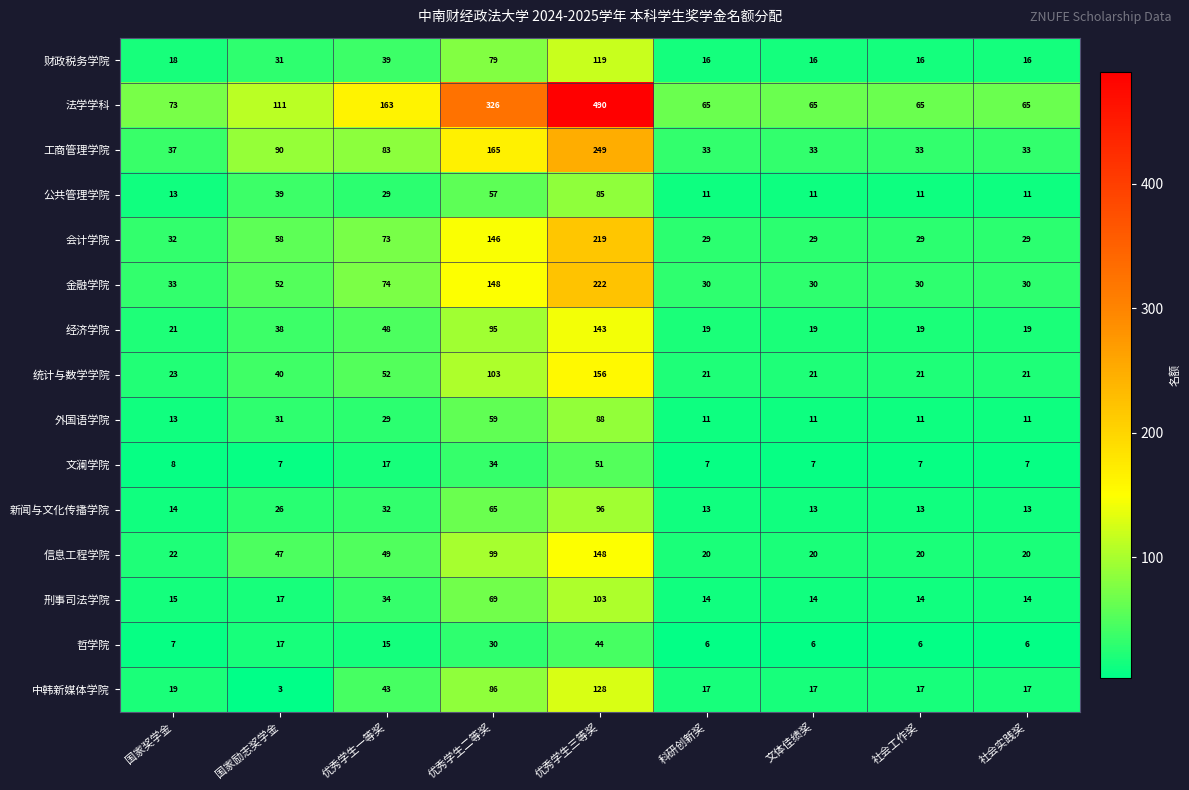

How many data points does each series have?

9